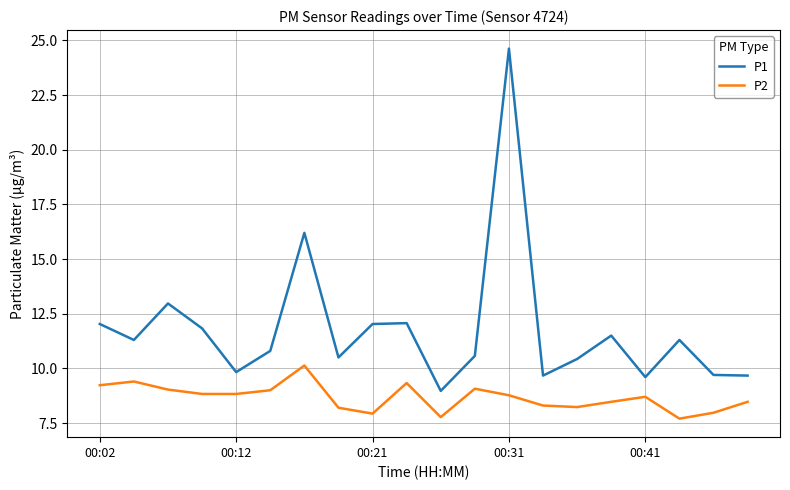

Rank the series by their maximum value, from lowest to highest.

P2, P1